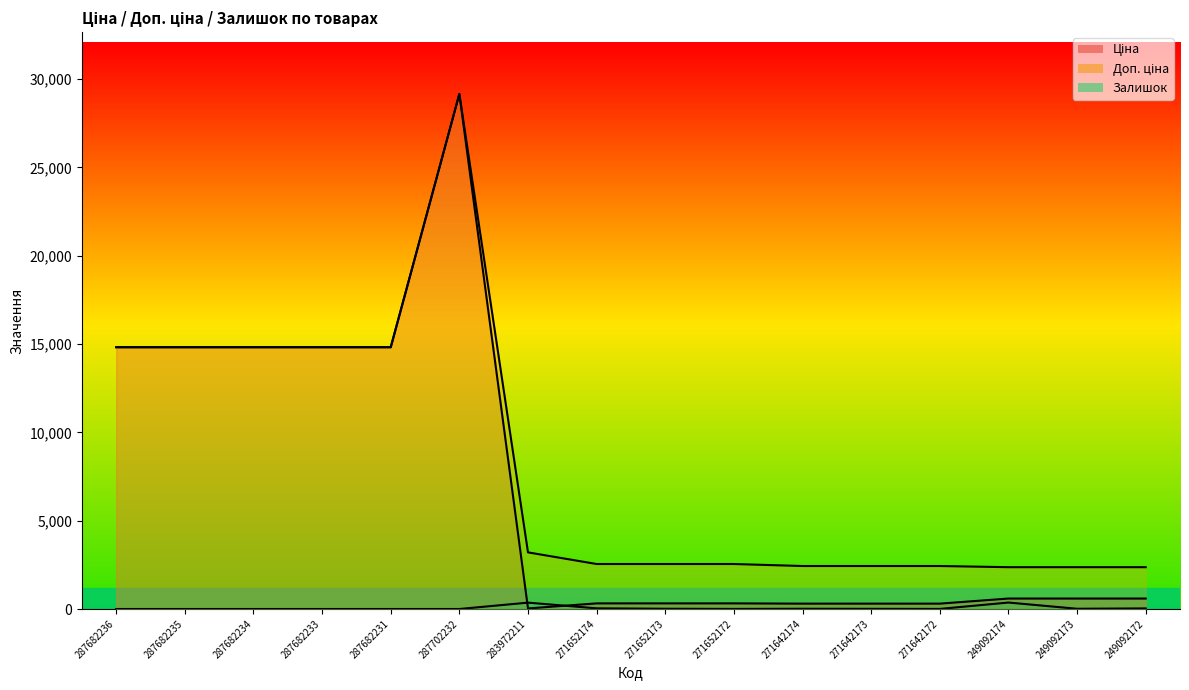

The Доп. ціна series shows 2432.8 at 271642173. True or false?

True